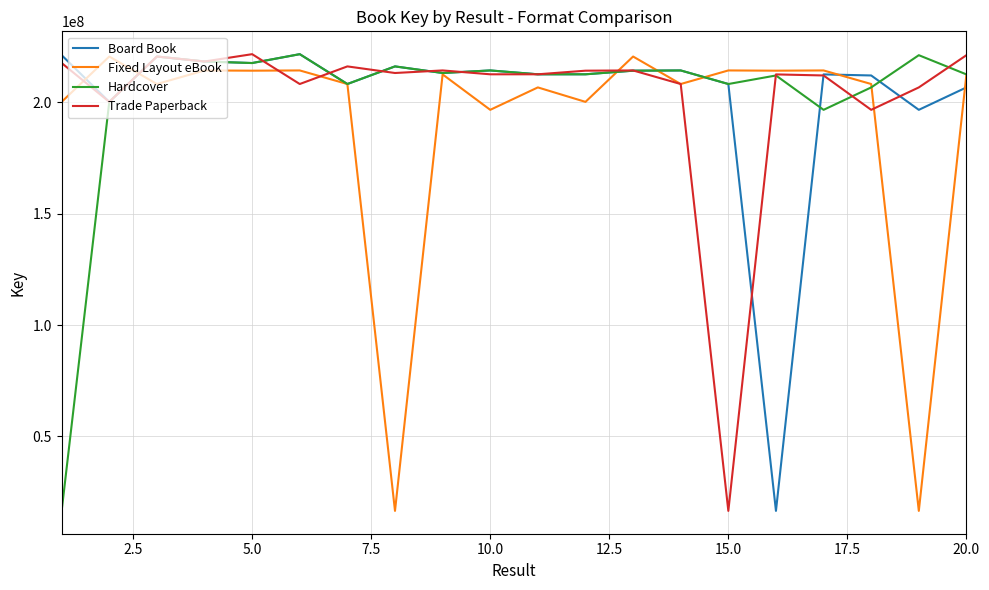

What is the highest value of the Fixed Layout eBook series?

220468055